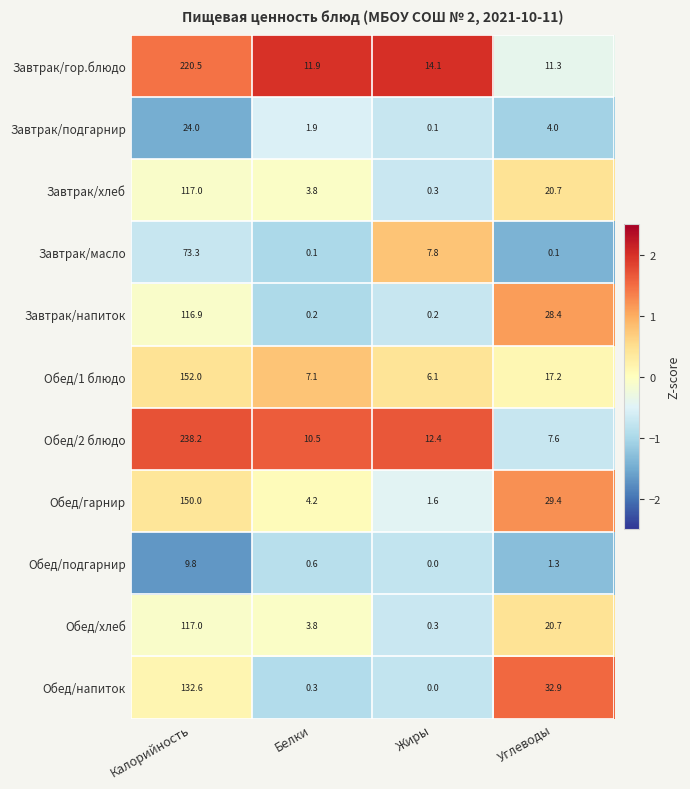

What is the difference between the second highest and second lowest values in the Завтрак/масло series?

7.7